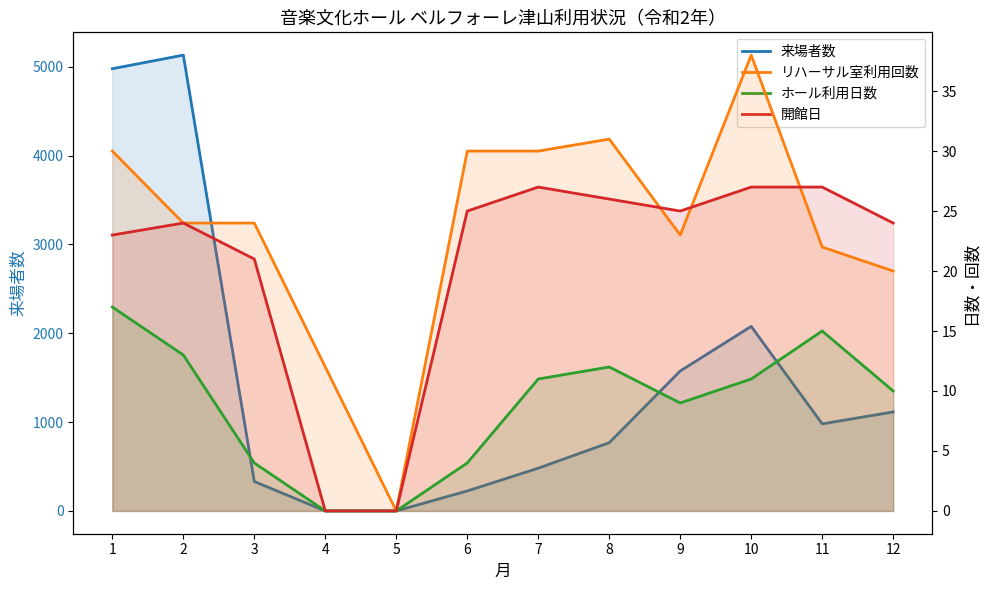

Between 7 and 10, which series saw the biggest shift?

来場者数